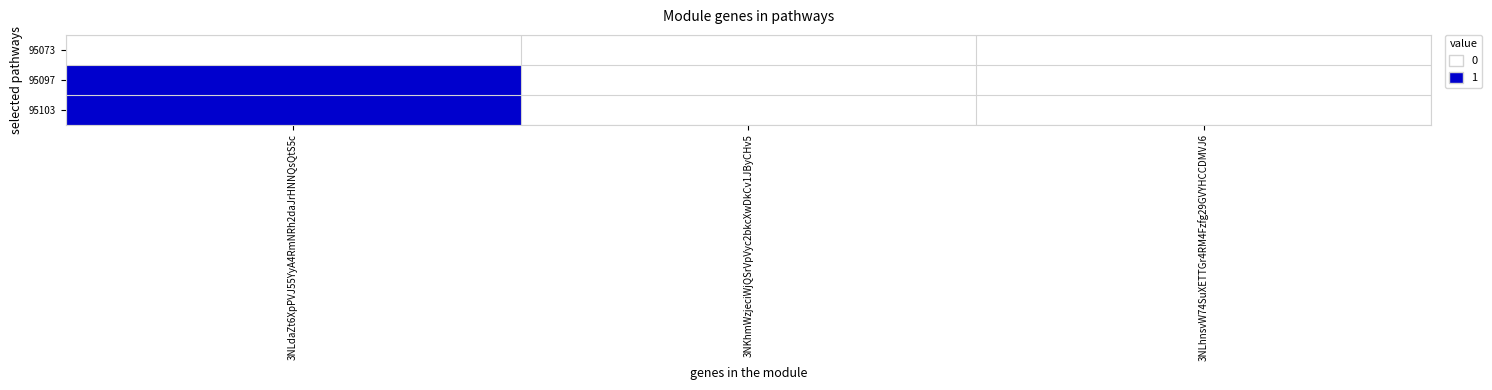

List the series in order of their peak value, lowest first.

95073, 95097, 95103